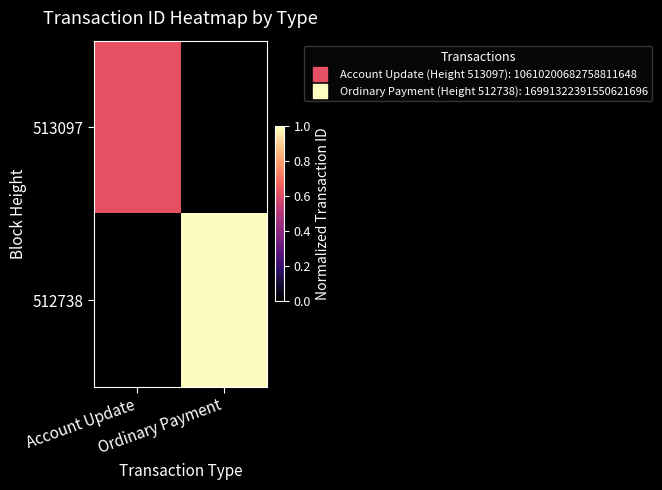

At which category is the sum across all series the highest?

Ordinary Payment